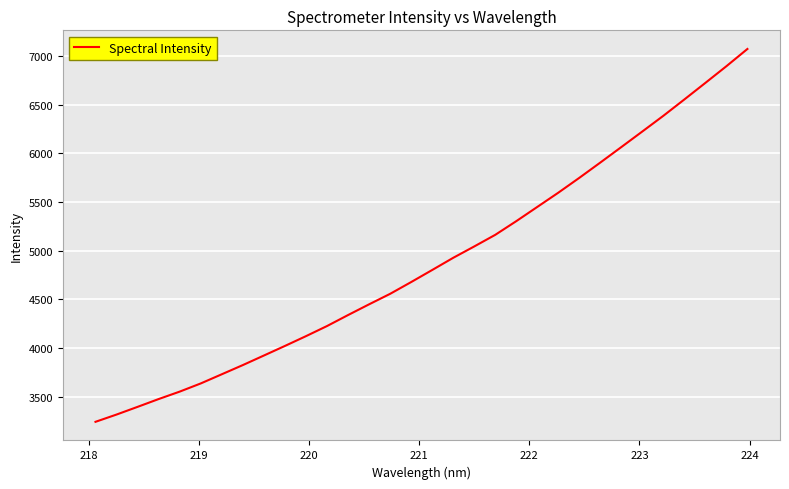

What is the smallest value displayed?

3242.8